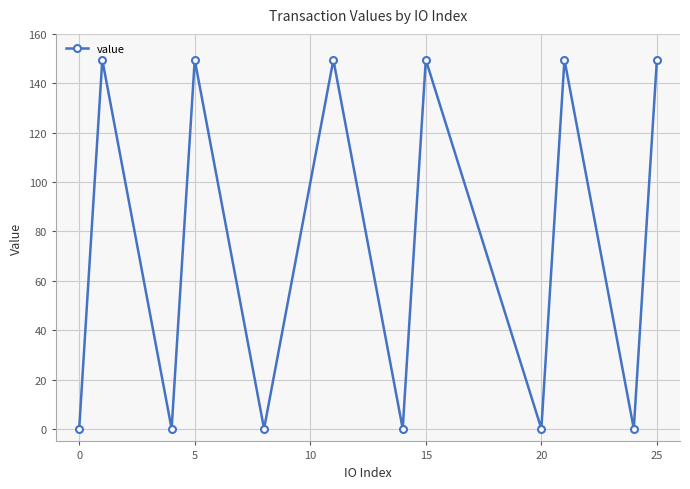

How many points are higher than both their immediate neighbors (excluding endpoints)?

5